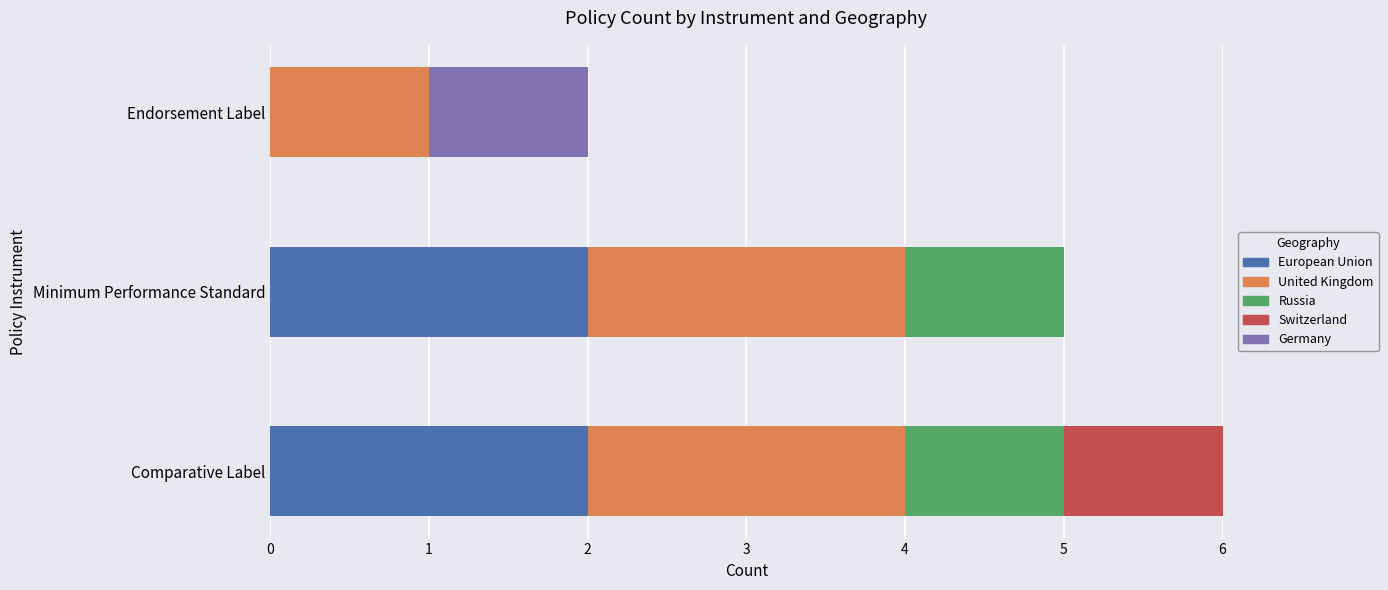

At which category is the sum across all series the highest?

Comparative Label